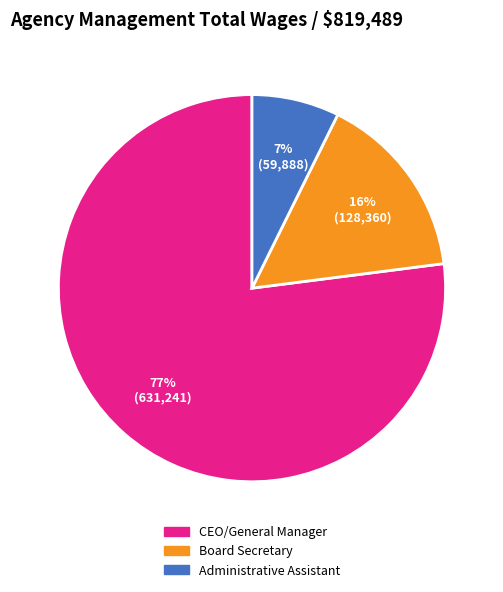

Is there a majority slice in this chart?

Yes